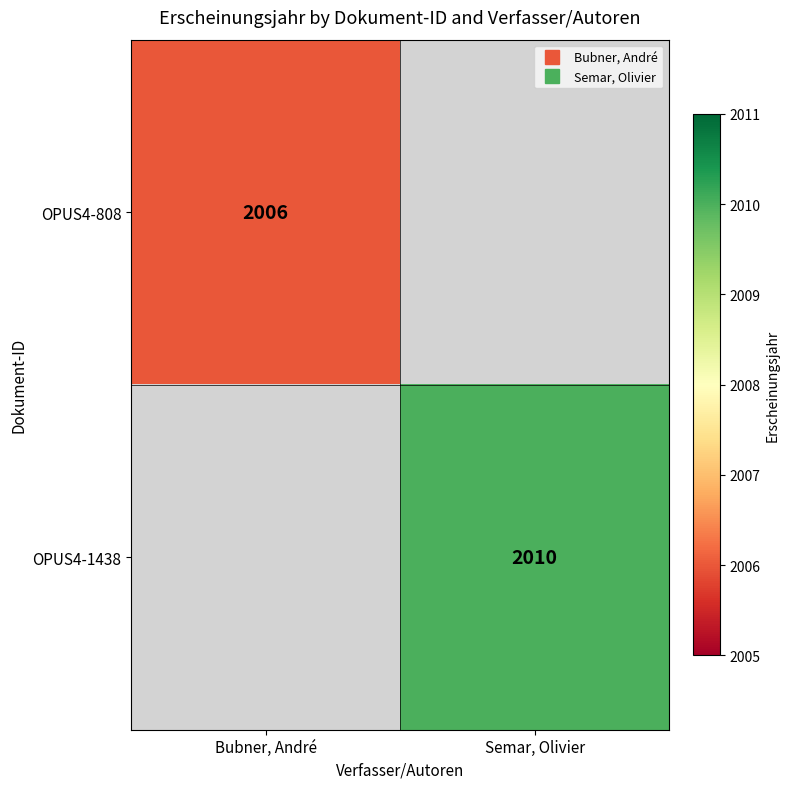

Is the value of OPUS4-808 at Semar, Olivier greater than the value of OPUS4-1438 at Bubner, André?

No